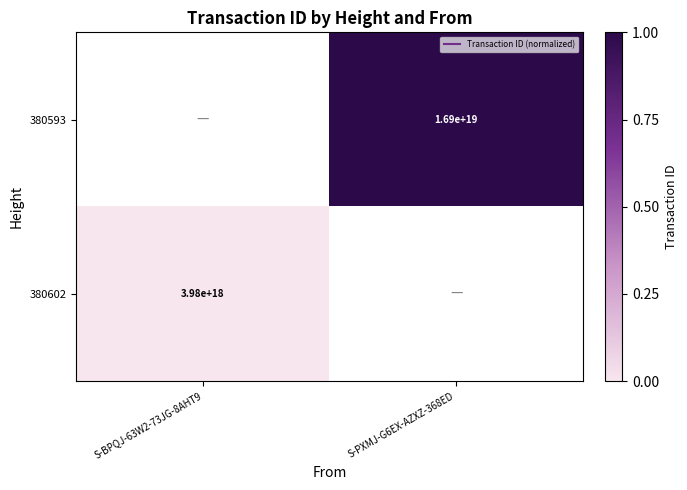

Rank the series by their average value, from highest to lowest.

380593, 380602